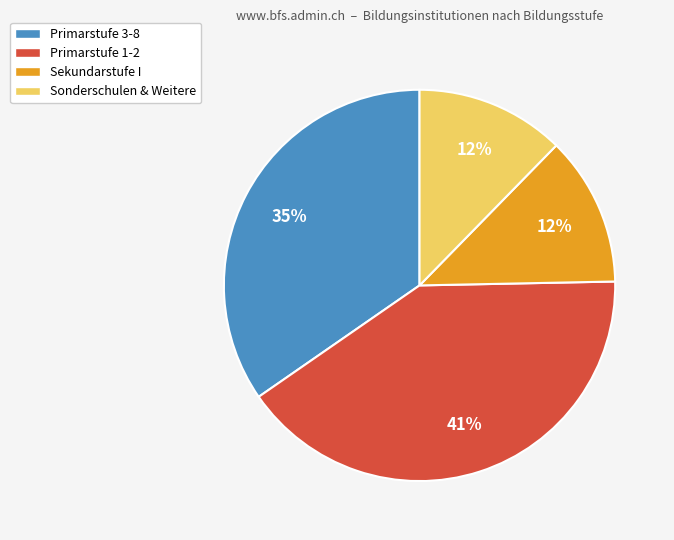

To the nearest percent, what is the average slice percentage?

25%